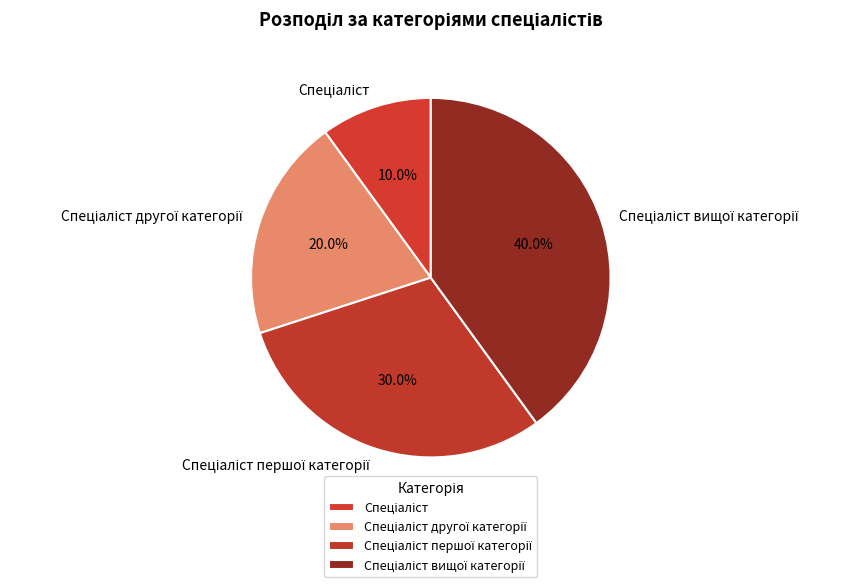

Does any single category account for the majority?

No